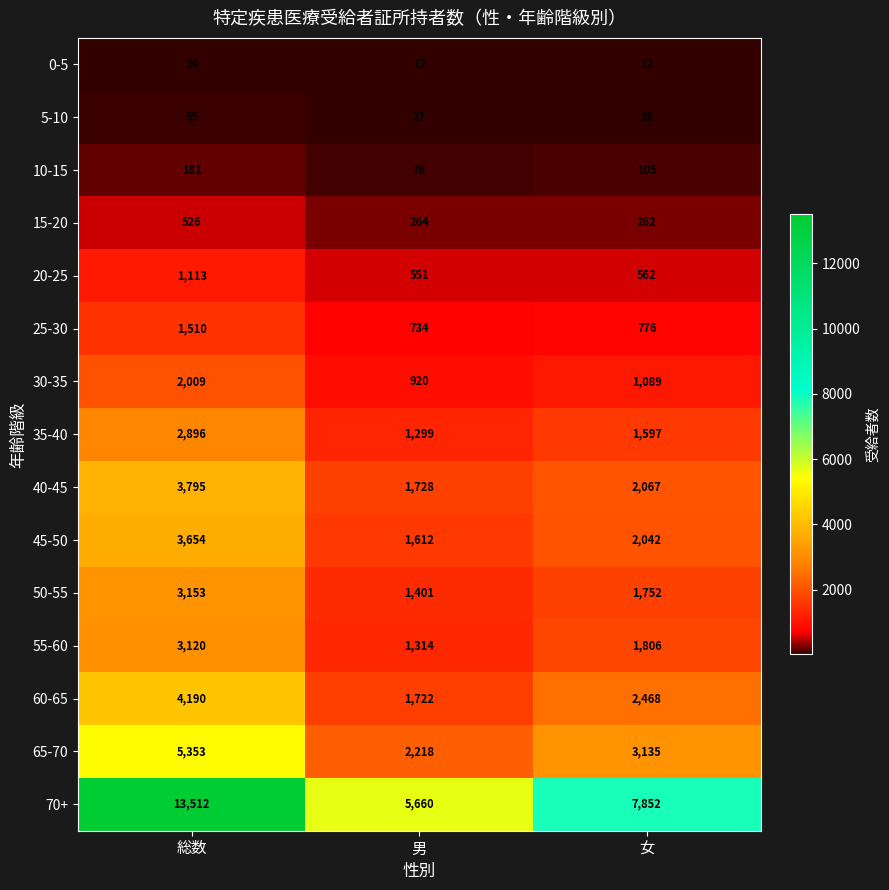

What is the minimum value for 60-65?

1722